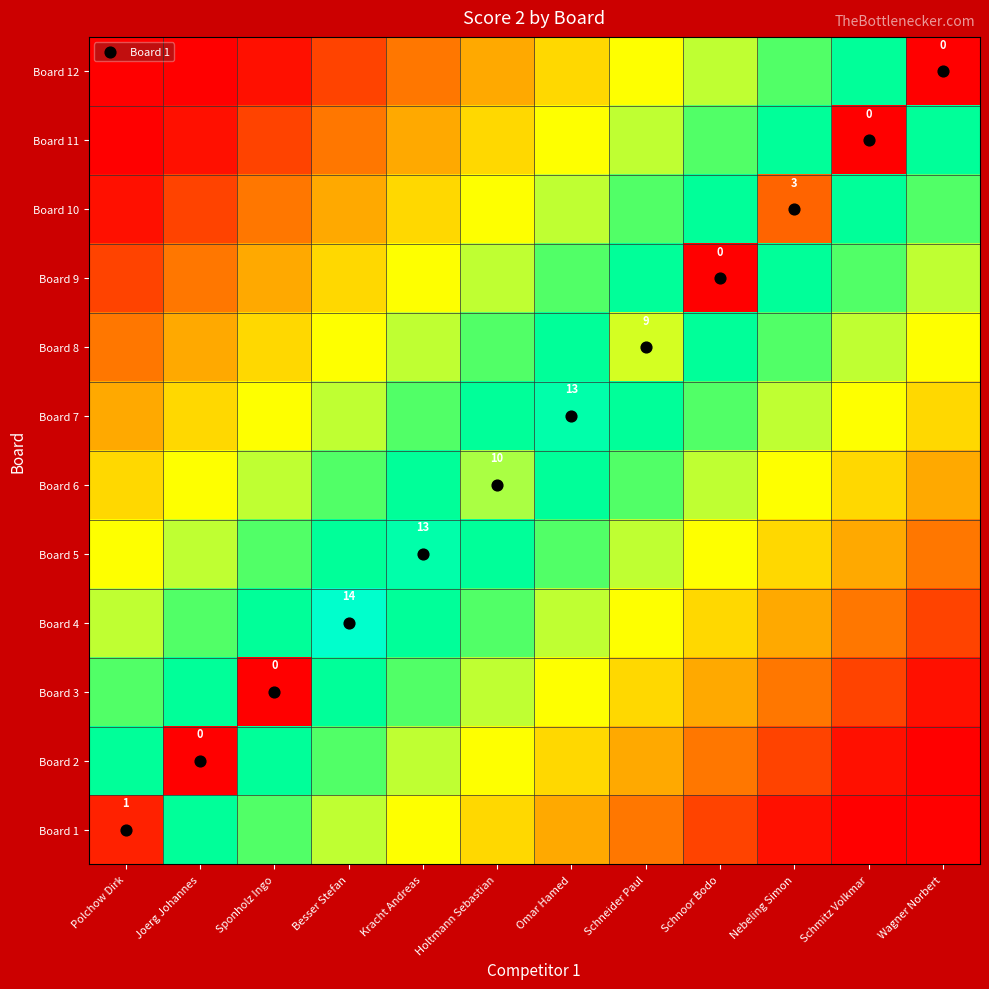

Rank the categories by Board 5 value from highest to lowest.

Kracht Andreas, Besser Stefan, Holtmann Sebastian, Sponholz Ingo, Omar Hamed, Joerg Johannes, Schneider Paul, Polchow Dirk, Schnoor Bodo, Nebeling Simon, Schmitz Volkmar, Wagner Norbert